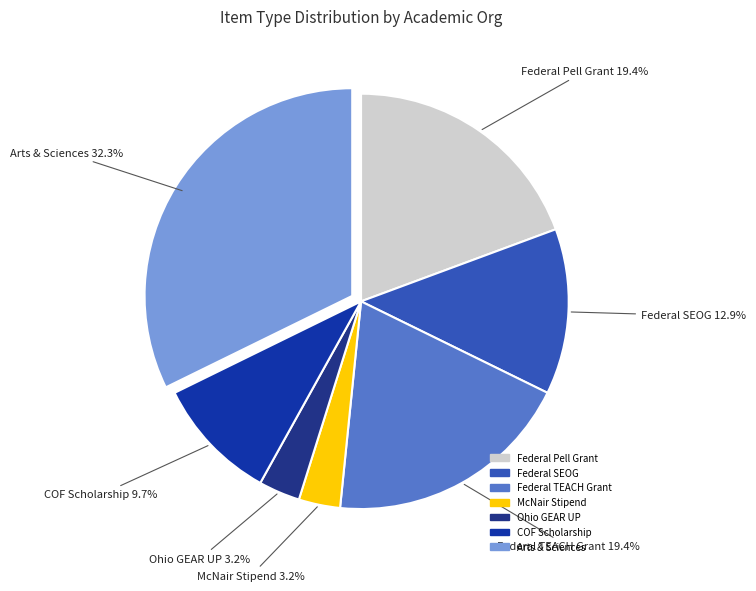

How many slices are in this pie chart?

7